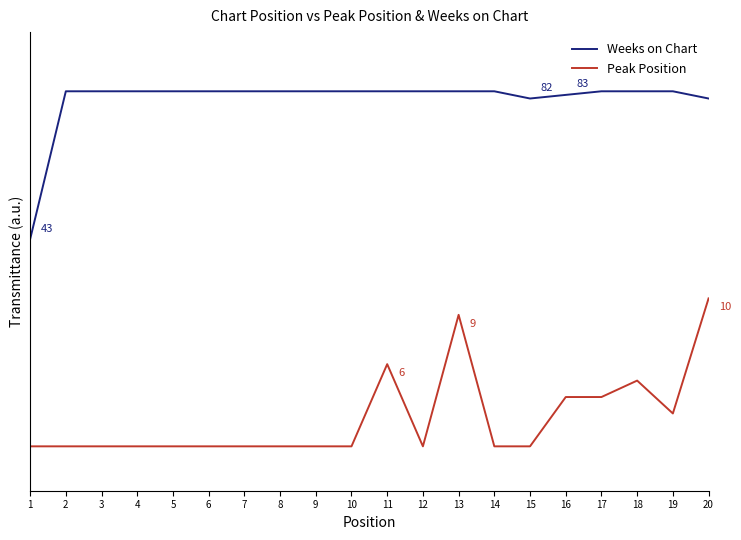

At which category does Peak Position reach its first local valley?

12